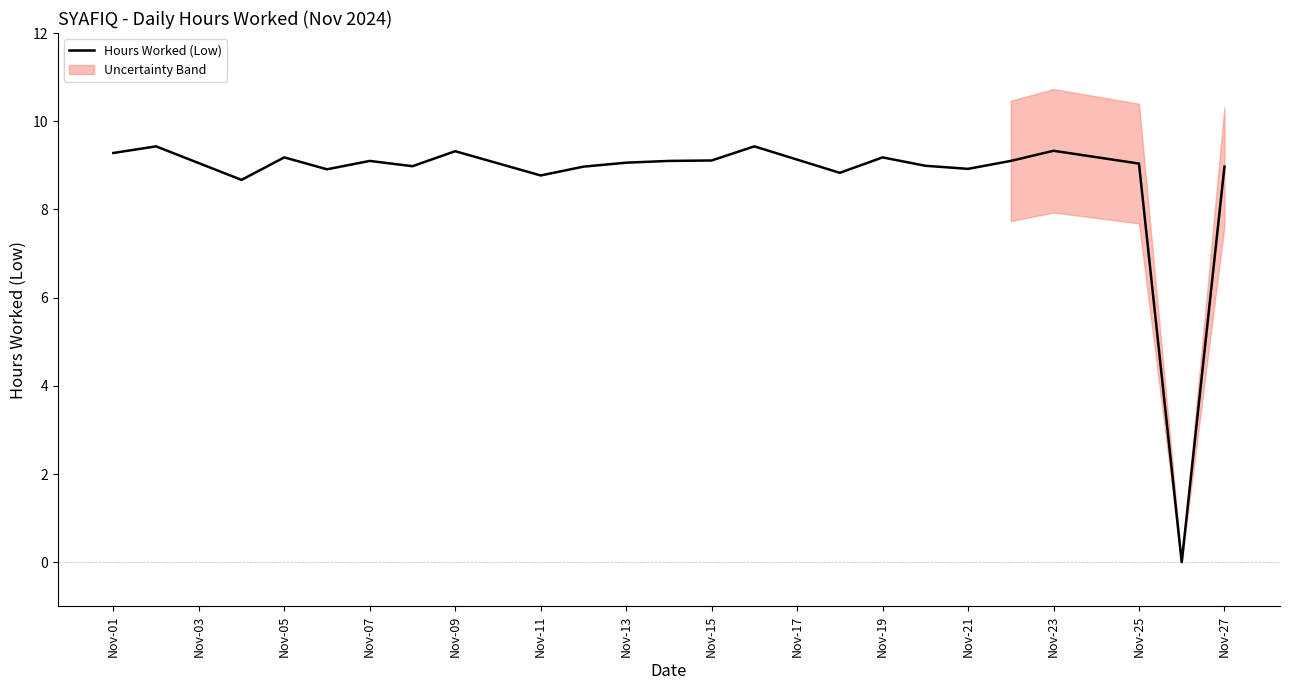

Reading left to right, what are all the values shown in this chart?

9.3	9.4	8.7	9.2	8.9	9.1	9.0	9.3	8.8	9.0	9.1	9.1	9.1	9.4	8.8	9.2	9.0	8.9	9.1	9.3	9.0	0.0	9.0